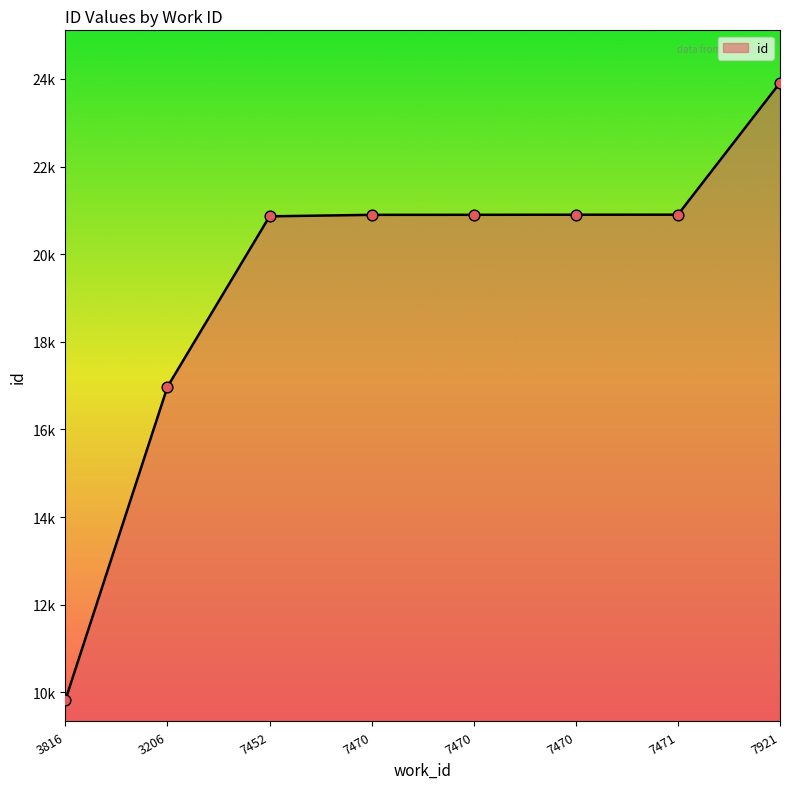

What is the ratio of the value at 3206 to the value at 3816?

1.7